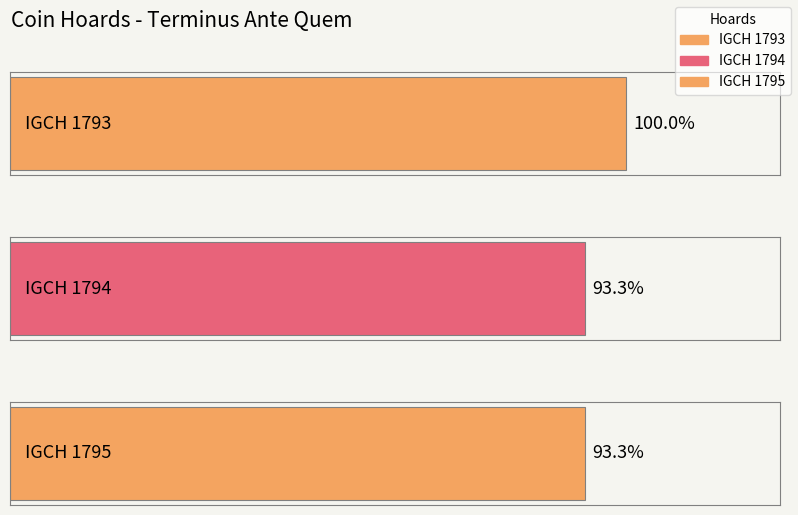

At which label is the value closest to -290?

IGCH 1793